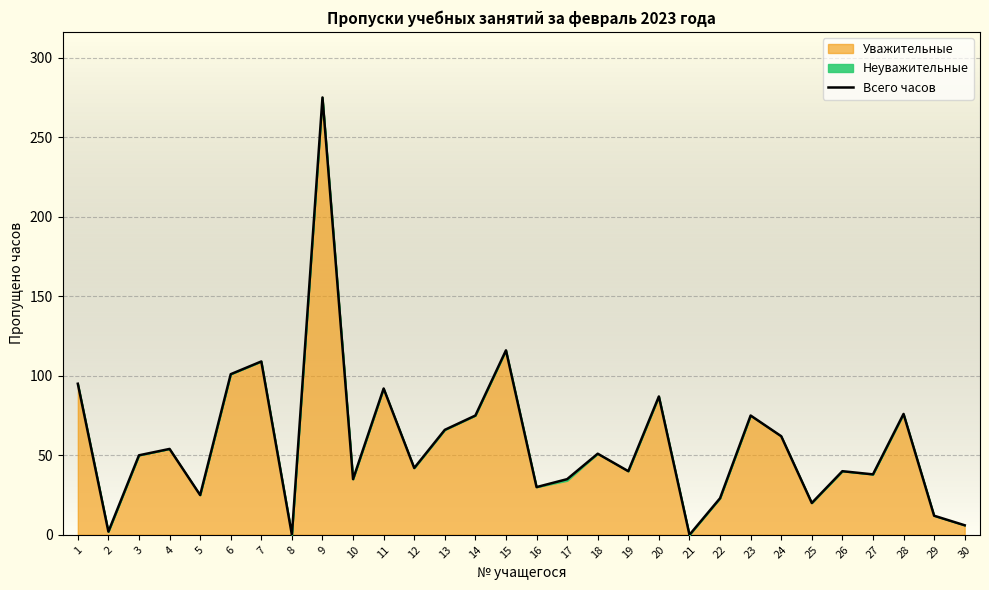

Where does the data first go above 50?

1